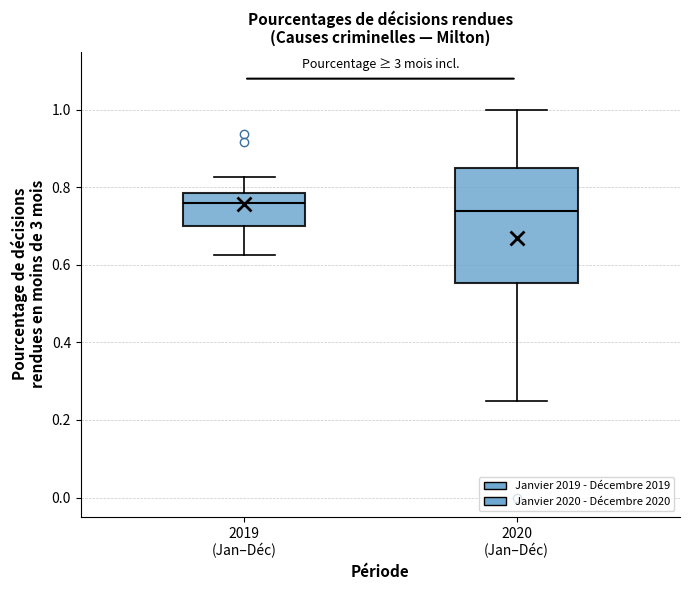

Reading left to right, read every box against the y-axis: the position of its median line, the range the box covers, and the ends of its whiskers. The values are not printed on the chart, so give them approximately, as read against the axis.

2019 (Jan–Déc): median 0.76, box 0.70 to 0.78, whiskers 0.62 to 0.82
2020 (Jan–Déc): median 0.74, box 0.56 to 0.86, whiskers 0.26 to 1.00